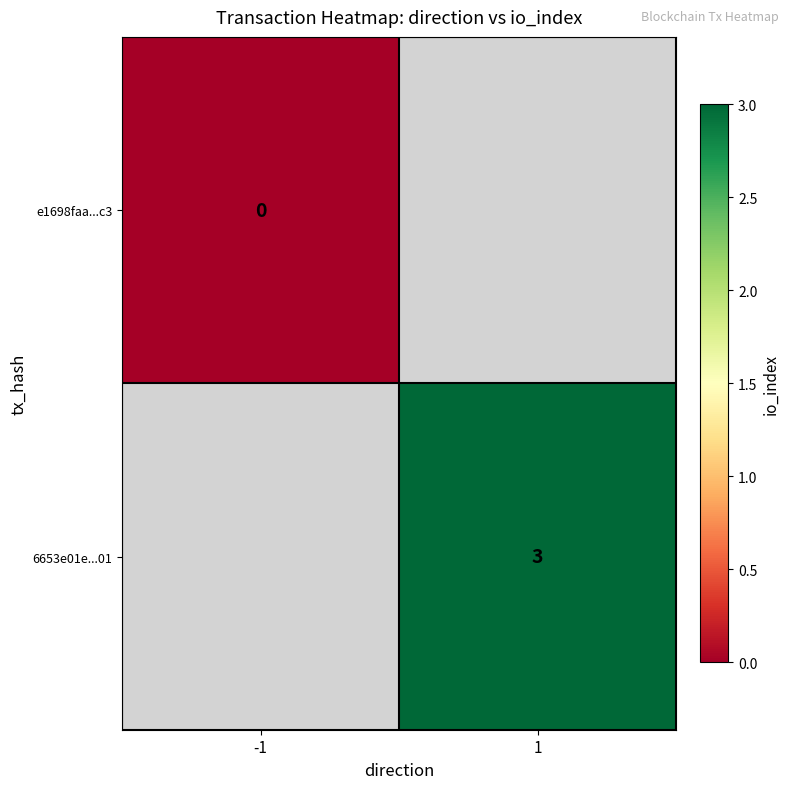

The 6653e01e...01 series shows 2 at 1. True or false?

False